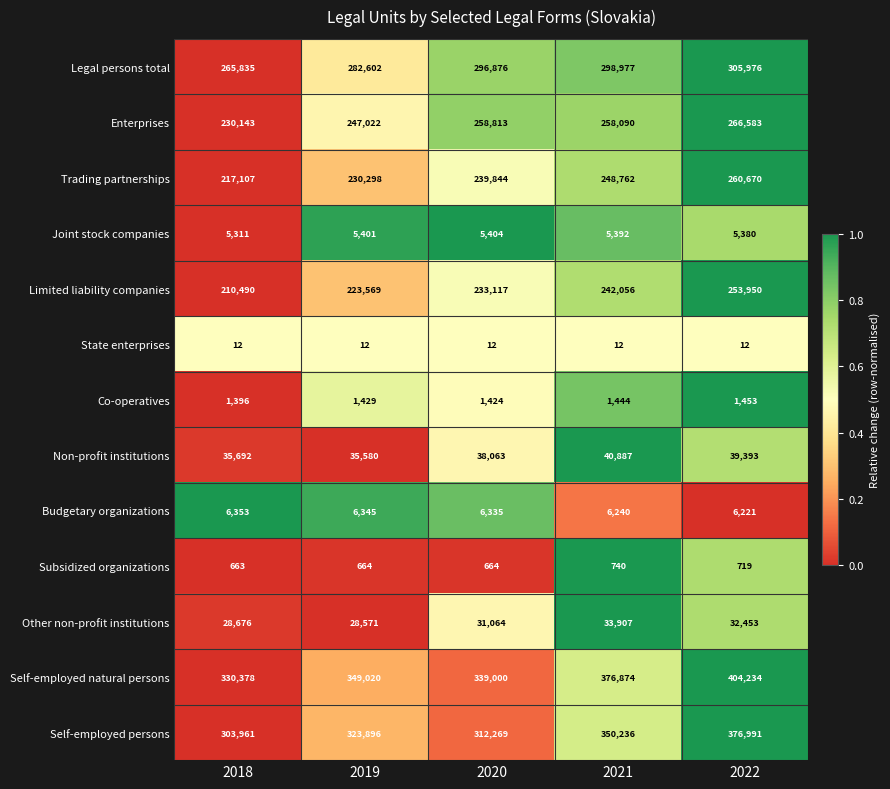

What is the difference between the highest and lowest values at 2019?

349008